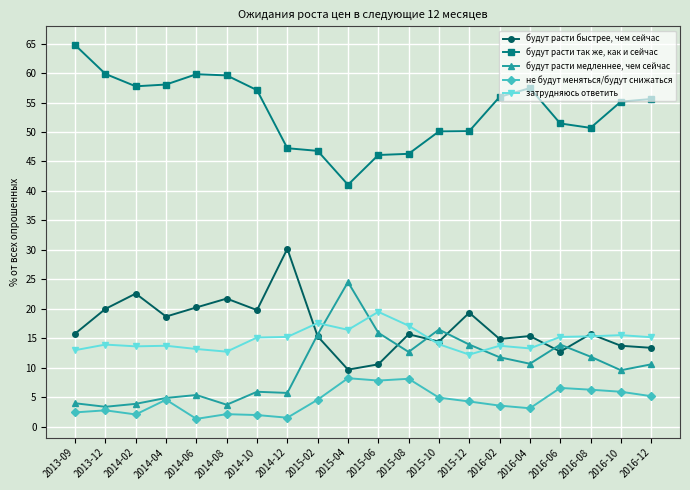

True or false: будут расти быстрее, чем сейчас has a value of 7.2 at 2014-04.

False